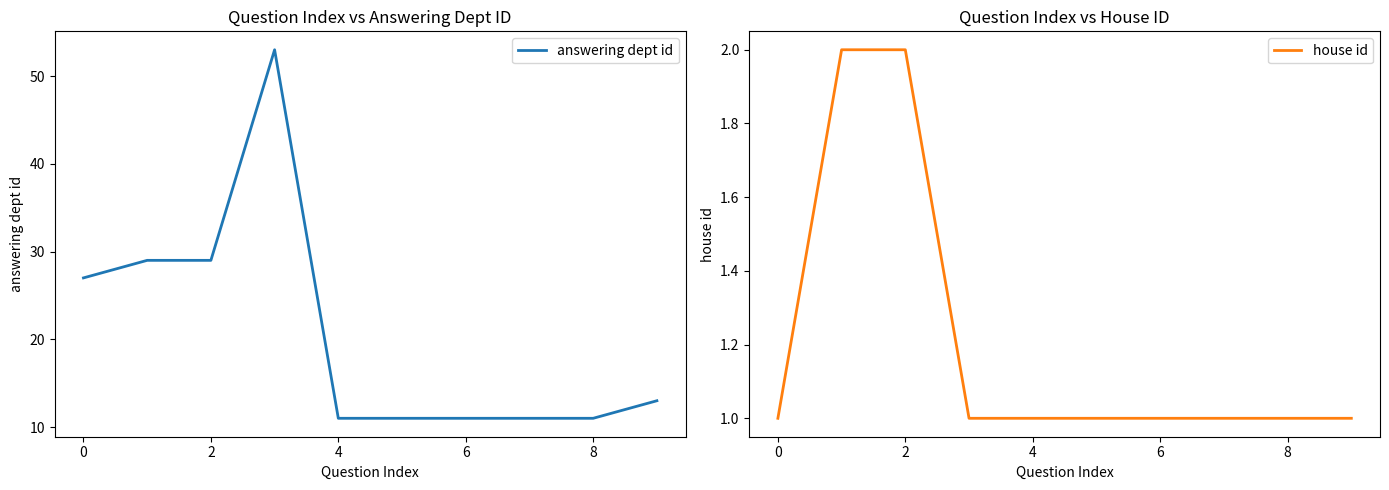

True or false: house id and answering dept id intersect in this chart.

False